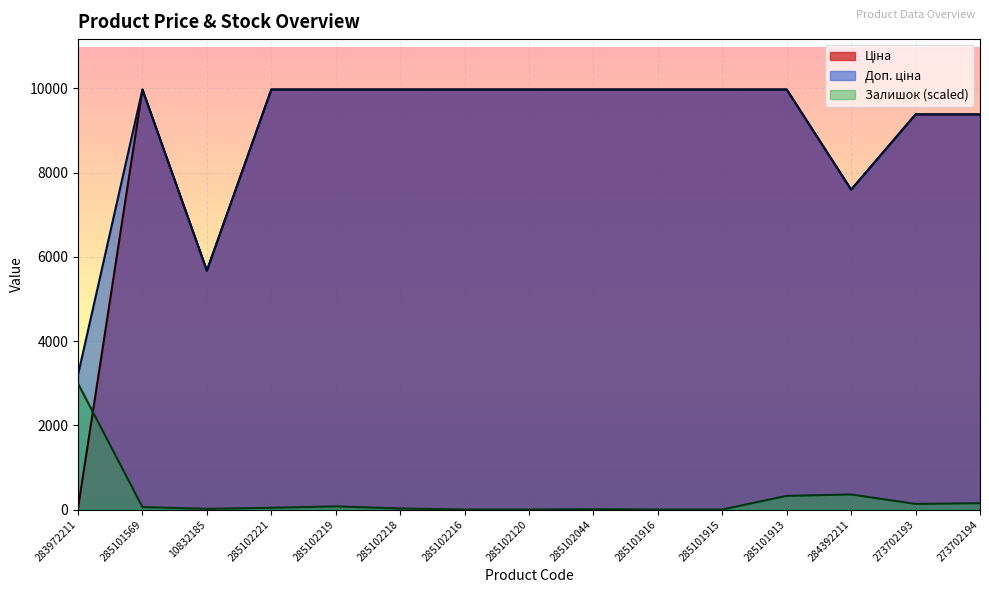

Reading left to right, transcribe all the data shown in this chart.

Ціна: 283972211=32.0	285101569=9975.0	10832185=5673.8	285102221=9975.0	285102219=9975.0	285102218=9975.0	285102216=9975.0	285102120=9975.0	285102044=9975.0	285101916=9975.0	285101915=9975.0	285101913=9975.0	284392211=7596.5	273702193=9384.0	273702194=9384.0
Доп. ціна: 283972211=3205.0	285101569=9975.0	10832185=5673.8	285102221=9975.0	285102219=9975.0	285102218=9975.0	285102216=9975.0	285102120=9975.0	285102044=9975.0	285101916=9975.0	285101915=9975.0	285101913=9975.0	284392211=7596.5	273702193=9384.0	273702194=9384.0
Залишок: 283972211=2992.5	285101569=58.2	10832185=16.6	285102221=41.6	285102219=74.8	285102218=24.9	285102216=0.0	285102120=0.0	285102044=8.3	285101916=0.0	285101915=0.0	285101913=324.2	284392211=357.4	273702193=133.0	273702194=149.6